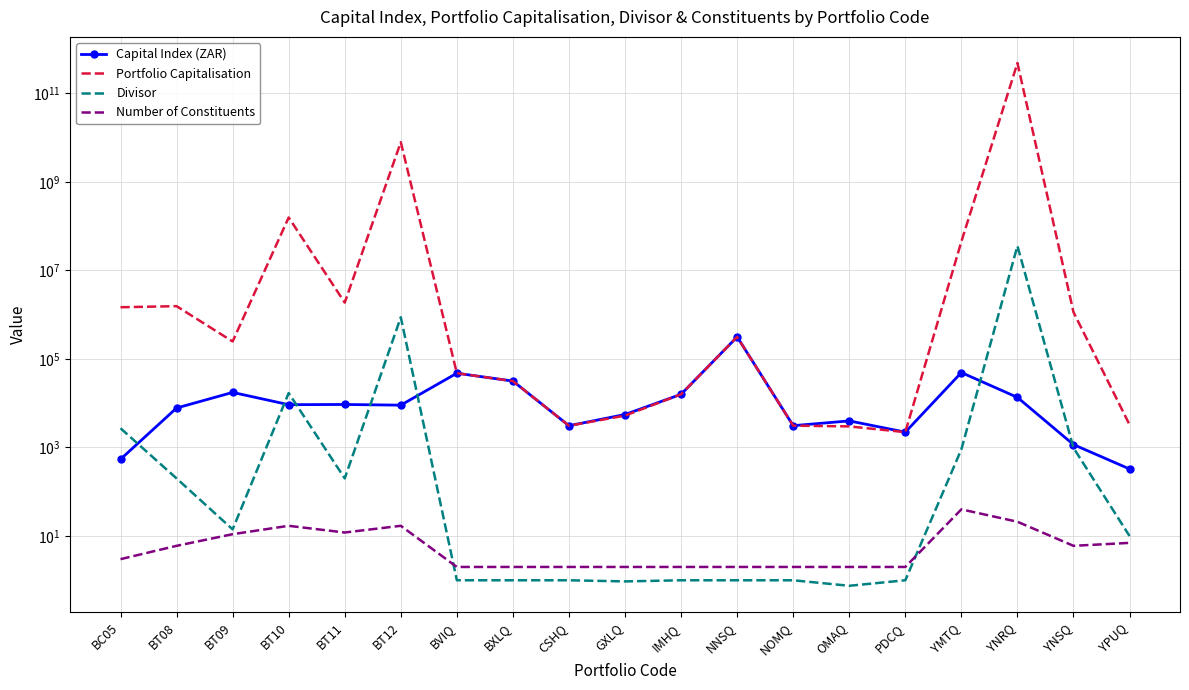

Is the value of Number of Constituents at BT10 greater than the value of Capital Index (ZAR) at BT11?

No